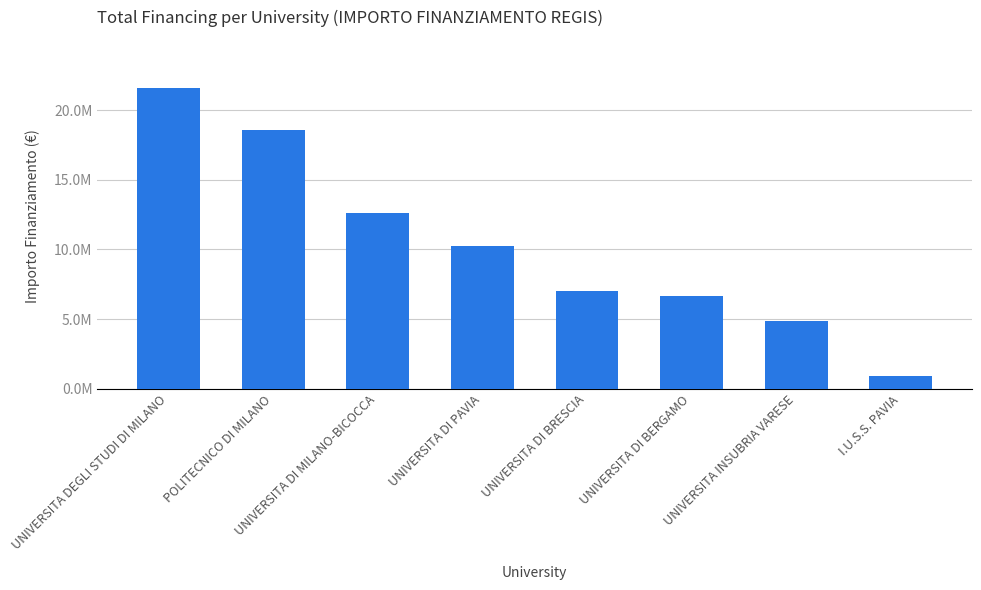

Does the chart contain any negative values?

No